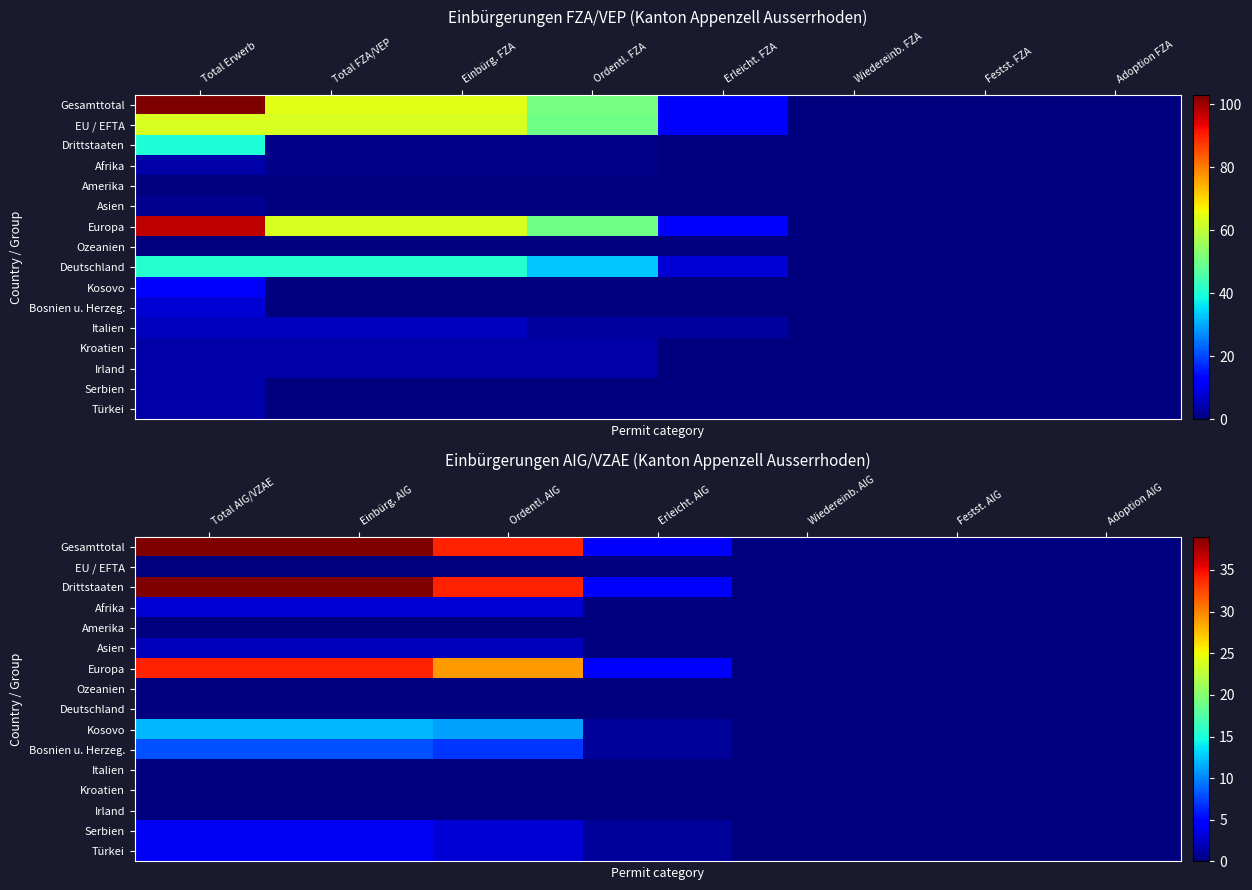

Which series changed the most between Wiedereinb. AIG and Adoption AIG?

Gesamttotal